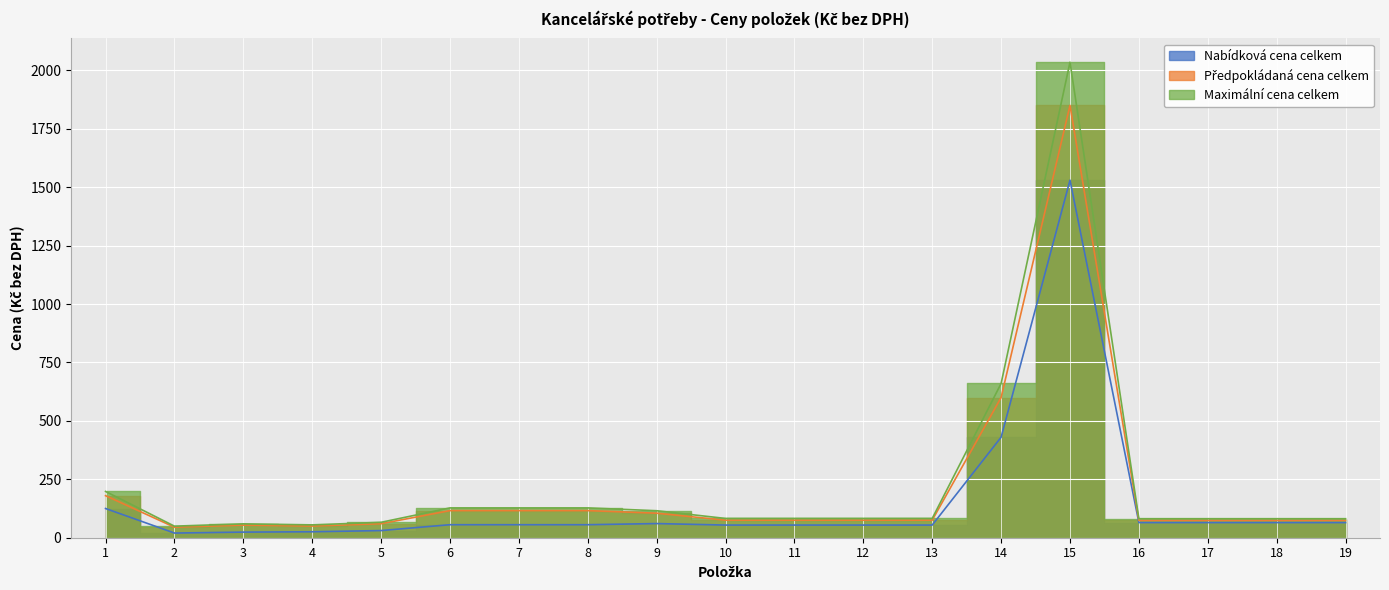

Count the number of data series in this chart.

3